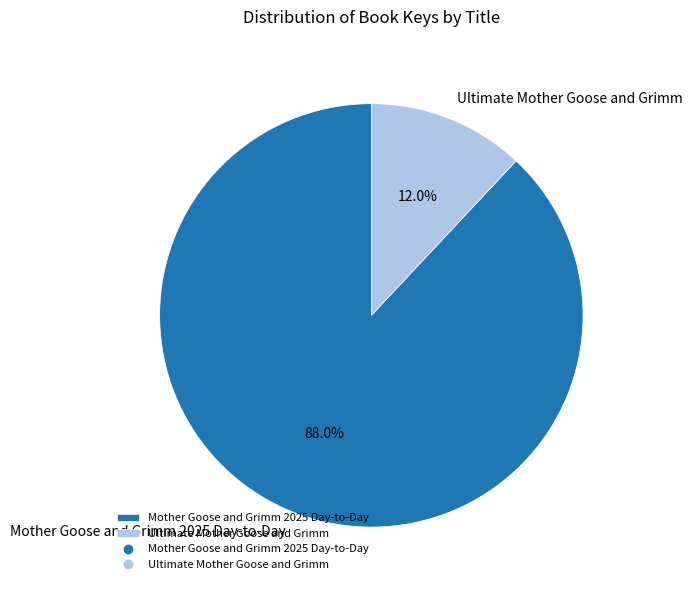

Does any single category account for the majority?

Yes